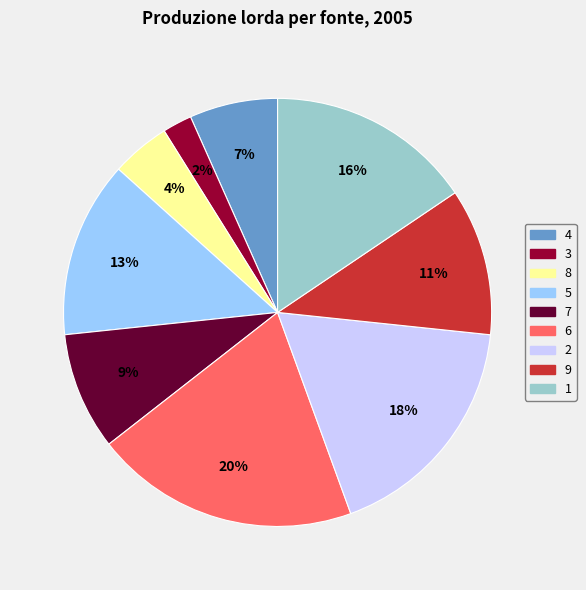

Approximately how many times larger is the value at 3 compared to 9?

0.2